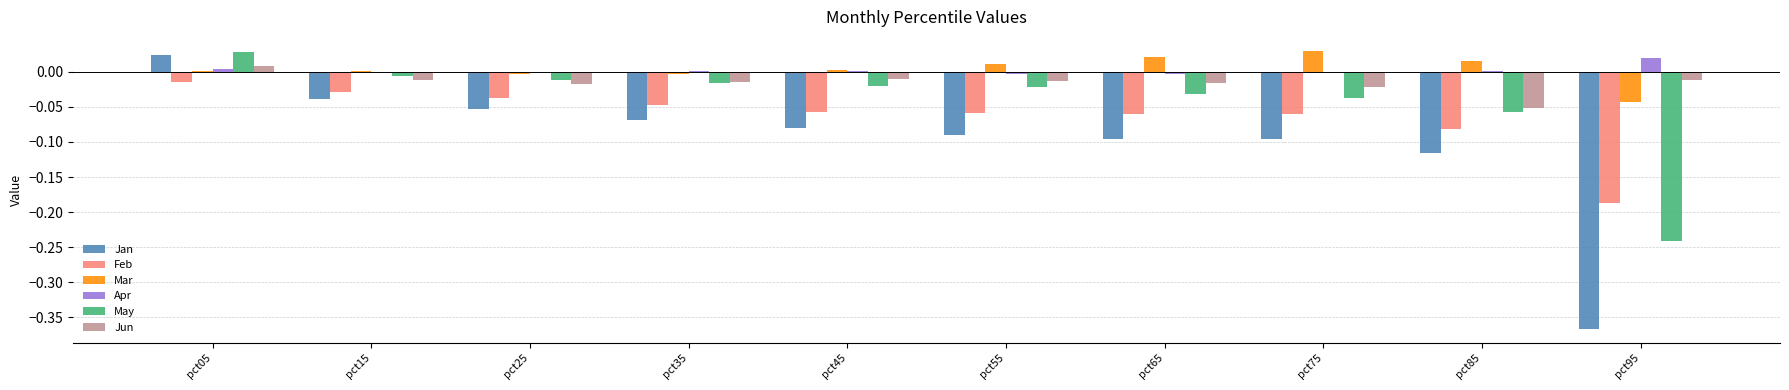

The Apr series shows 0.0 at pct45. True or false?

True